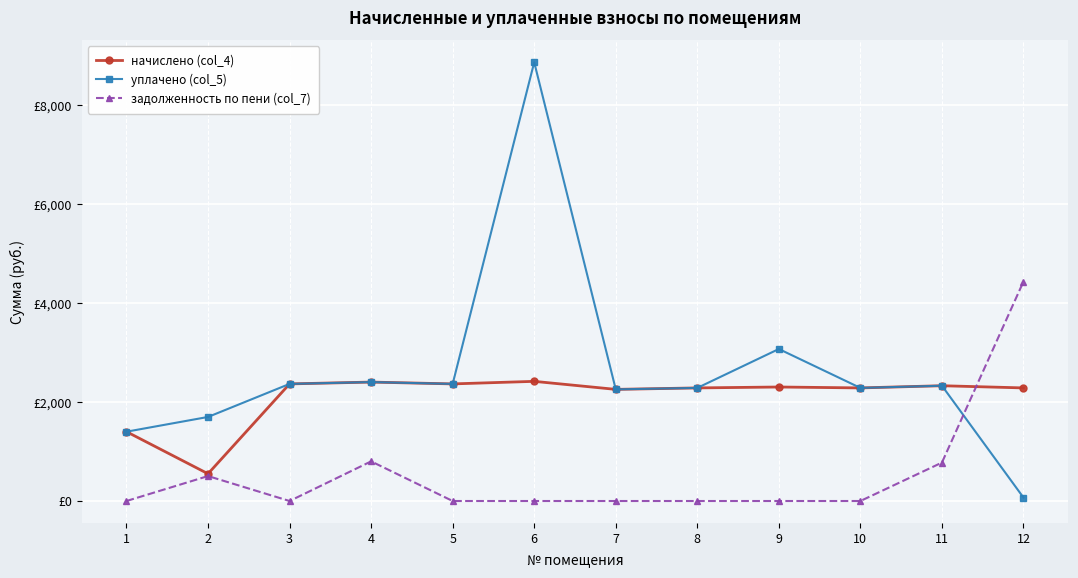

At which category does задолженность по пени (col_7) reach its first local peak?

2